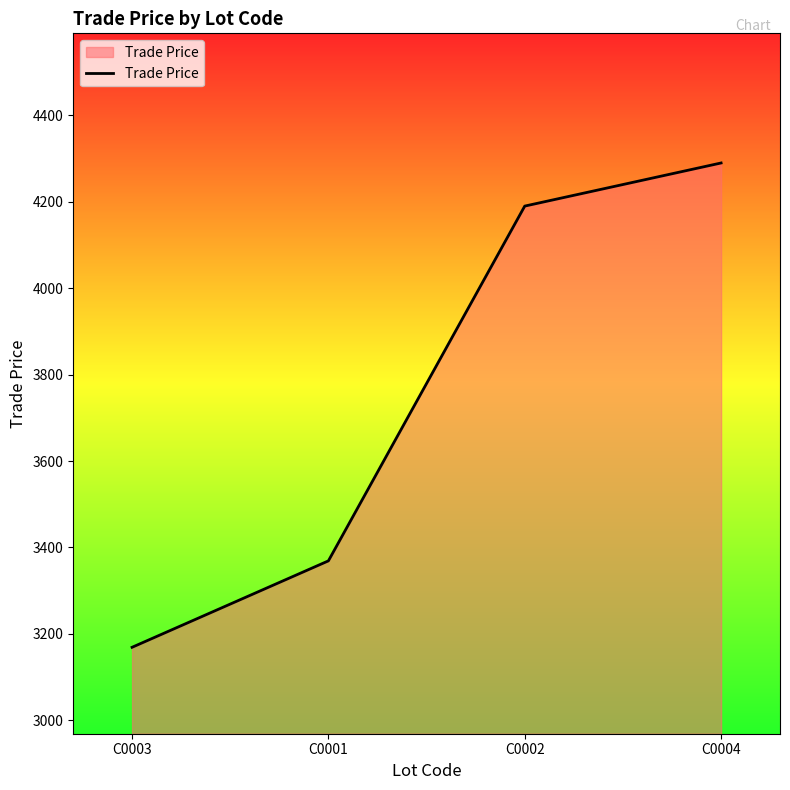

What is the ratio of the value at C0003 to the value at C0001?

0.9